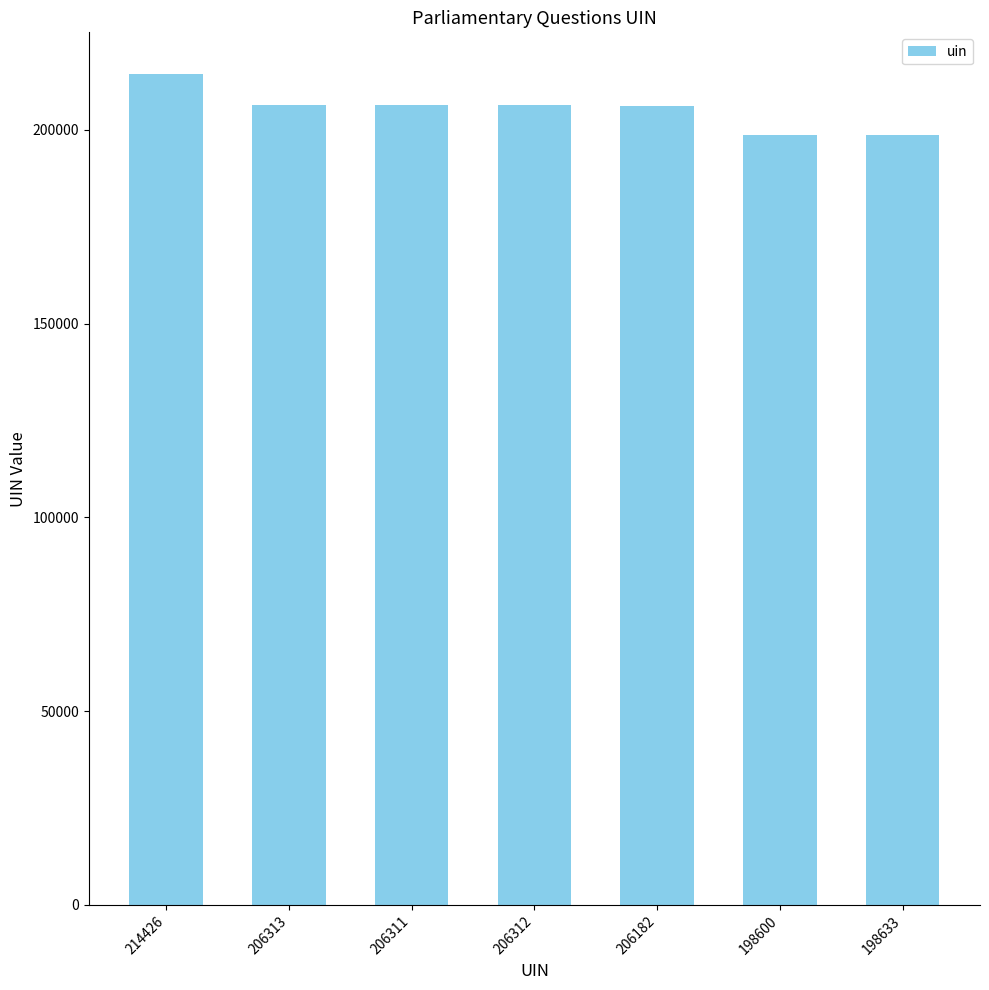

What is the average value?

205254